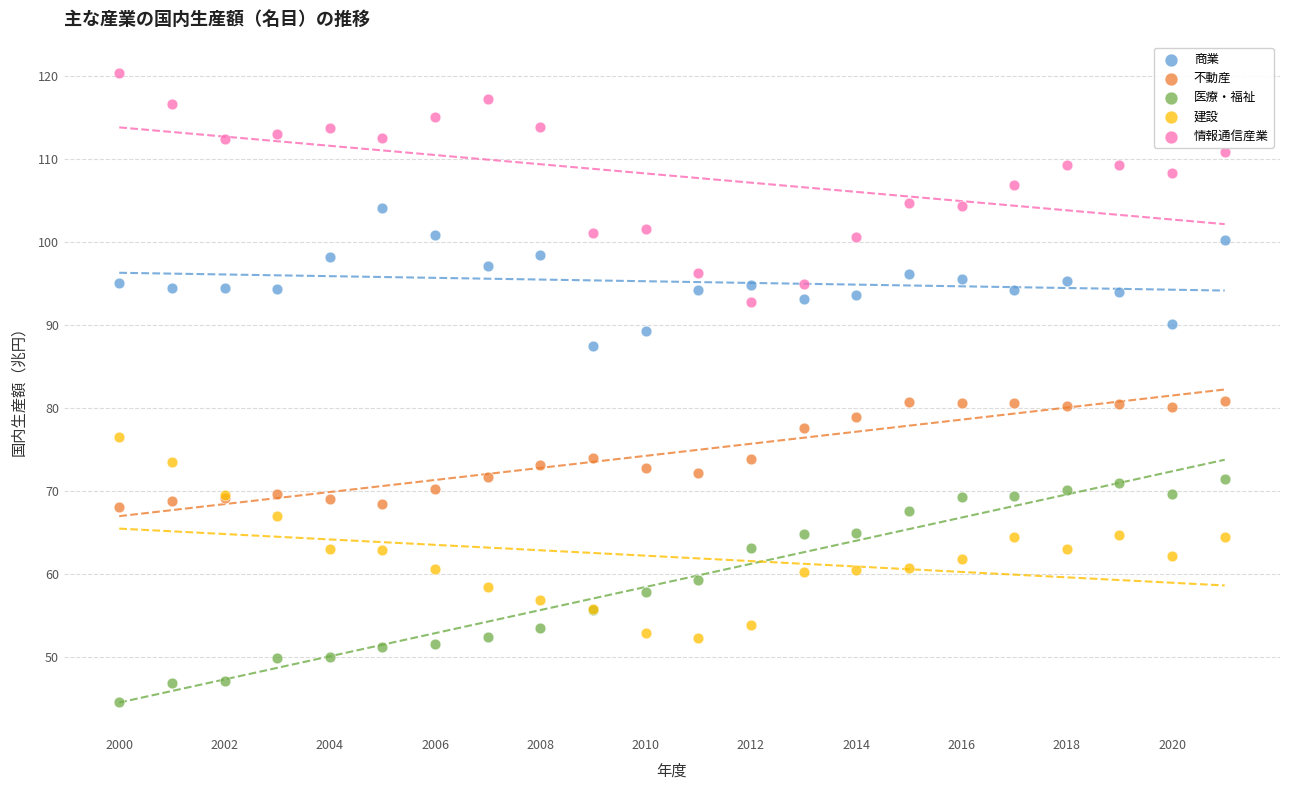

What is the X range (max minus min) for the scatter plot?

21.0